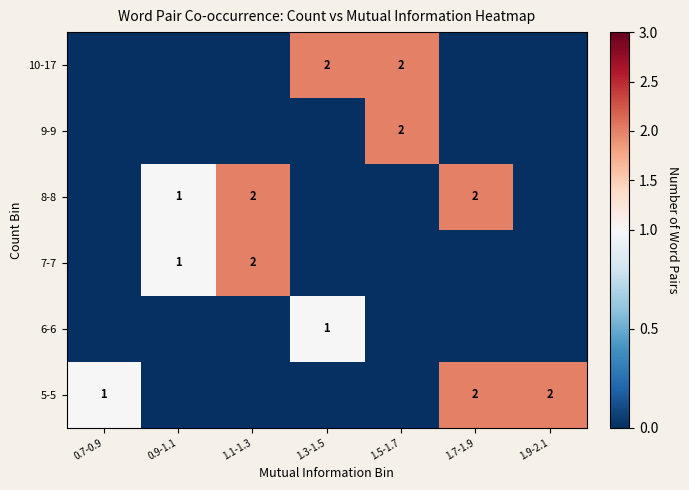

Where is 7-7 nearest to the value 1?

0.9-1.1